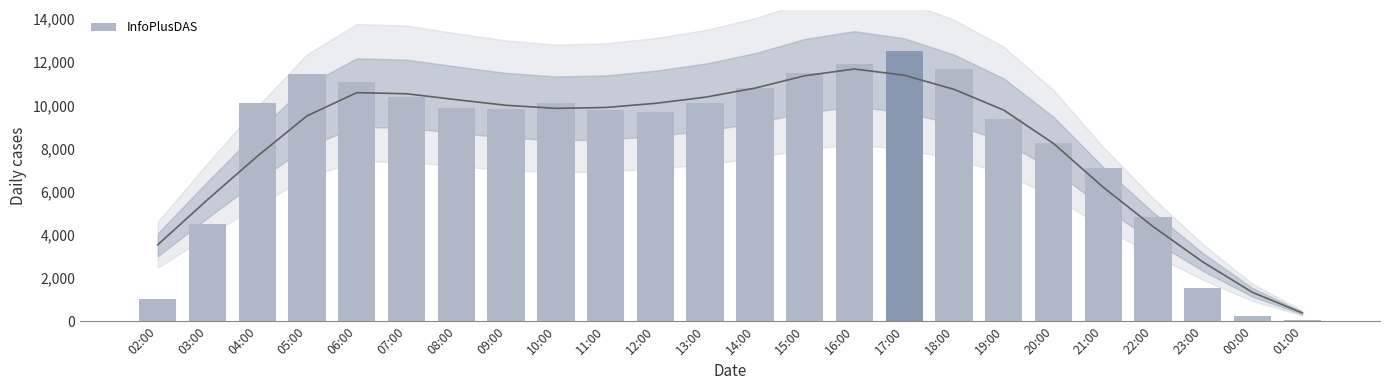

What position from the left is 13:00?

12